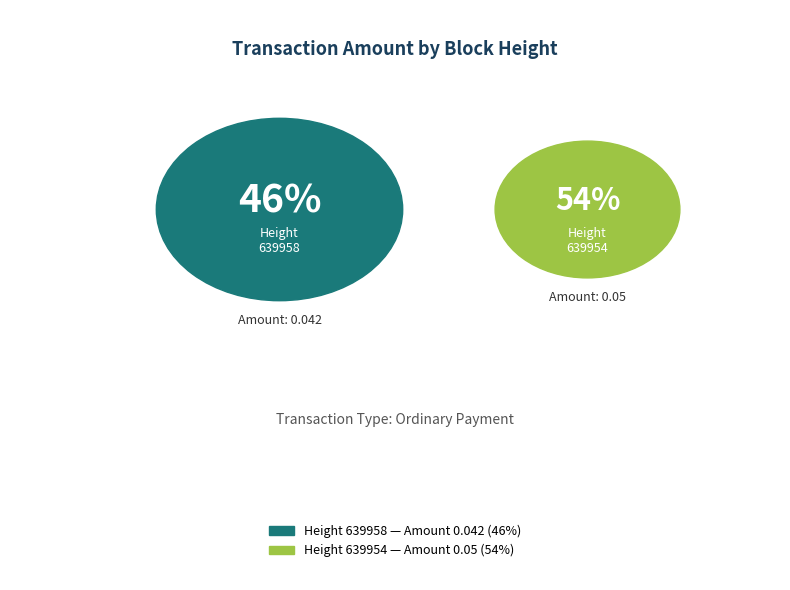

How many segments does this pie chart have?

2